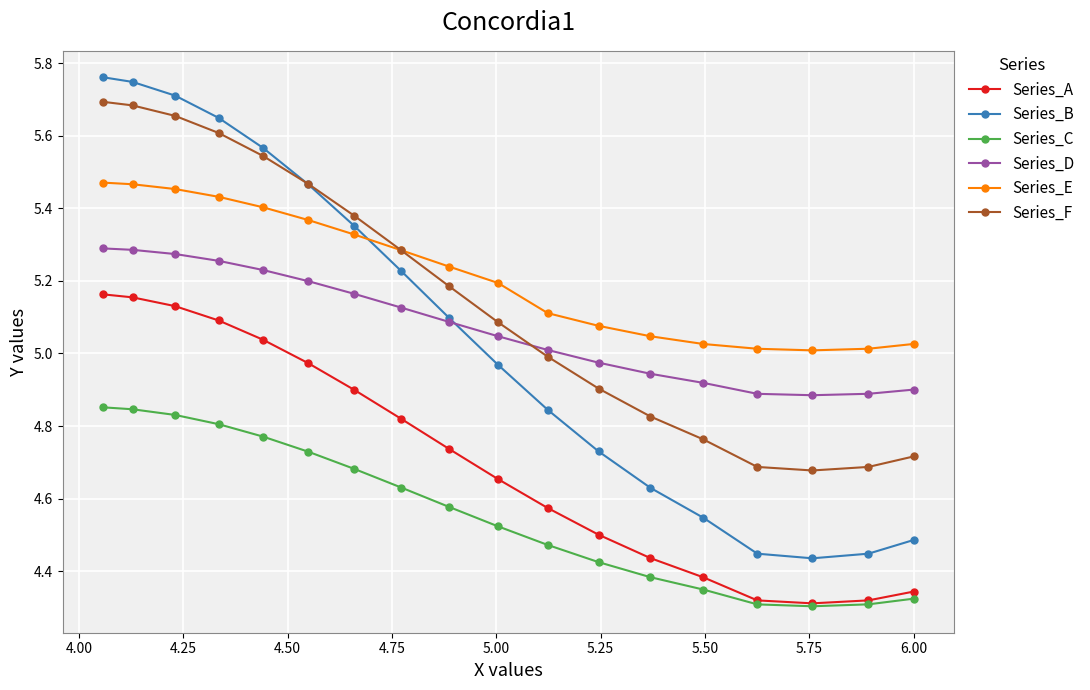

True or false: Series_C and Series_B cross at least once.

False